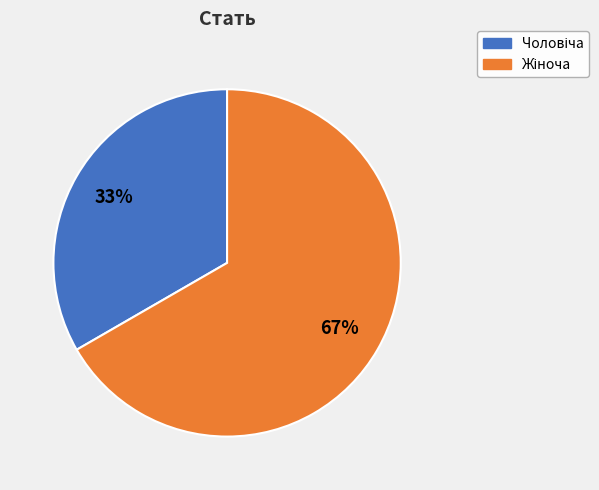

Does any single category account for the majority?

Yes